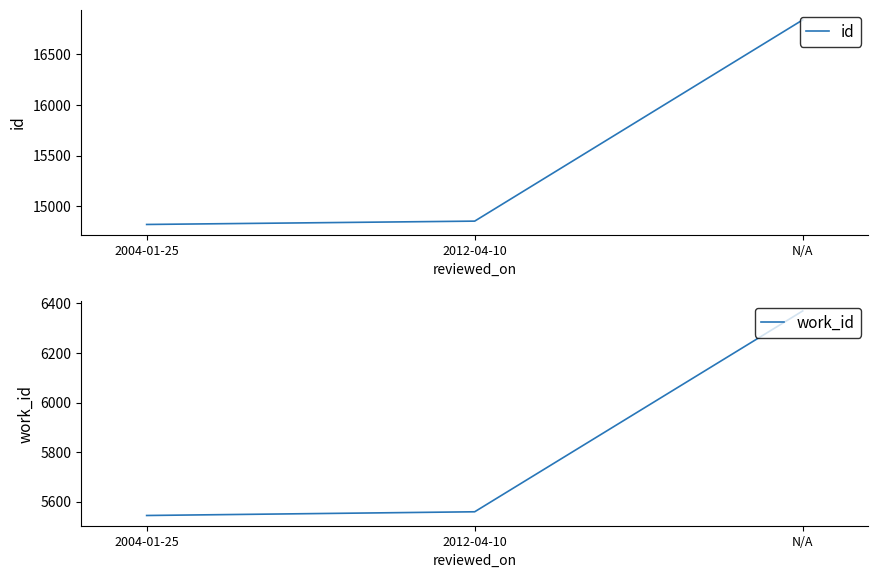

Which series has the largest total across all categories?

id